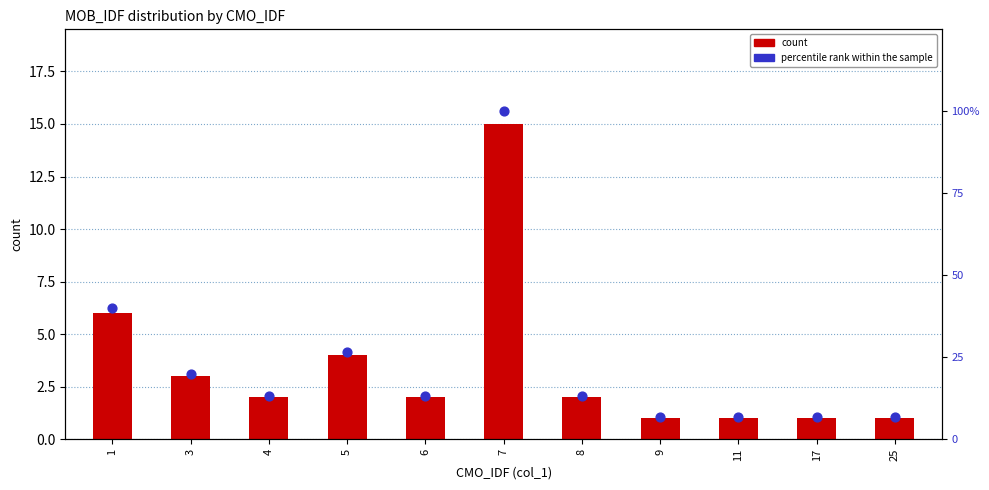

Which series has the largest total across all categories?

percentile rank within the sample